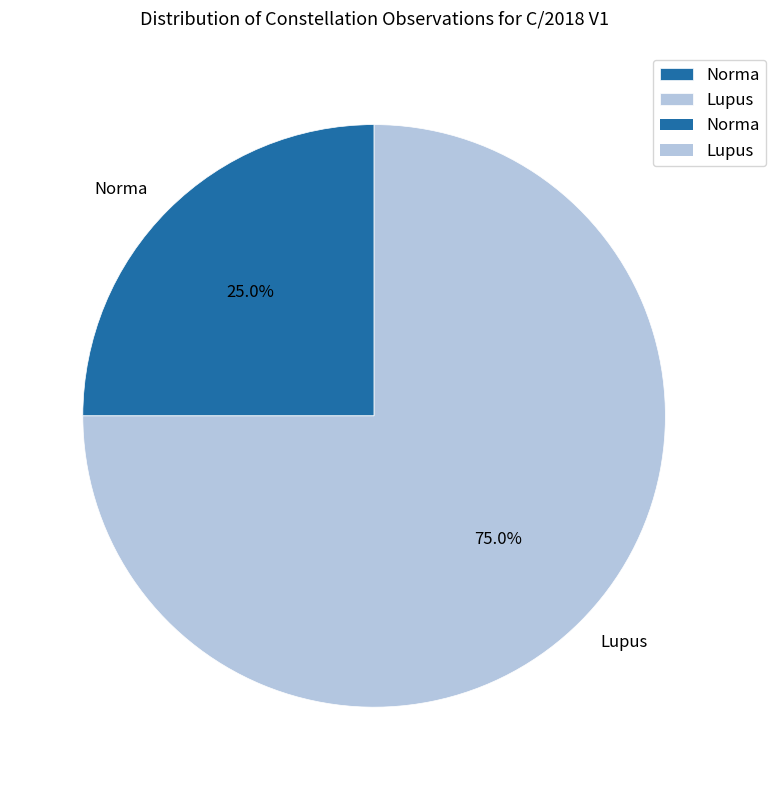

Combined, what portion of the pie is Lupus and Norma?

100.0%